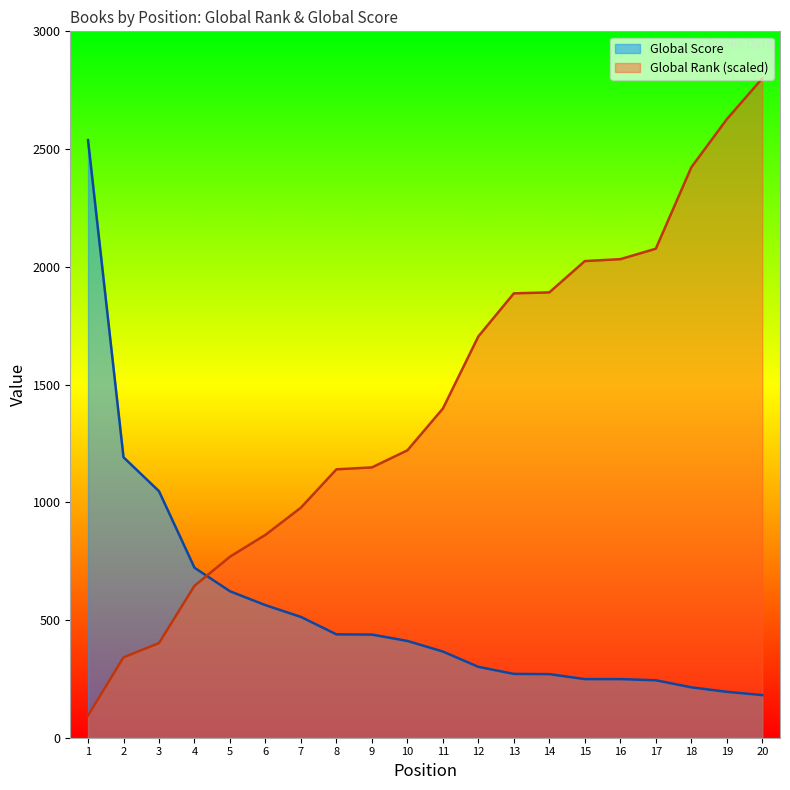

What is the difference between the maximum and second lowest values in the Global Rank series?

2458.6